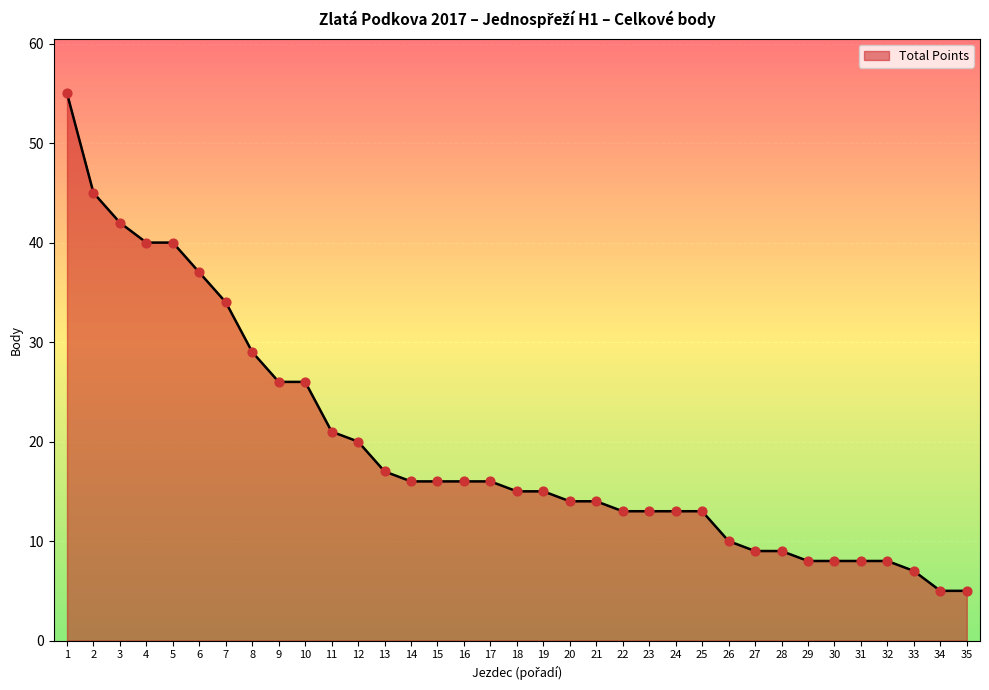

What is the ratio of the value at 18 to the value at 26?

1.5